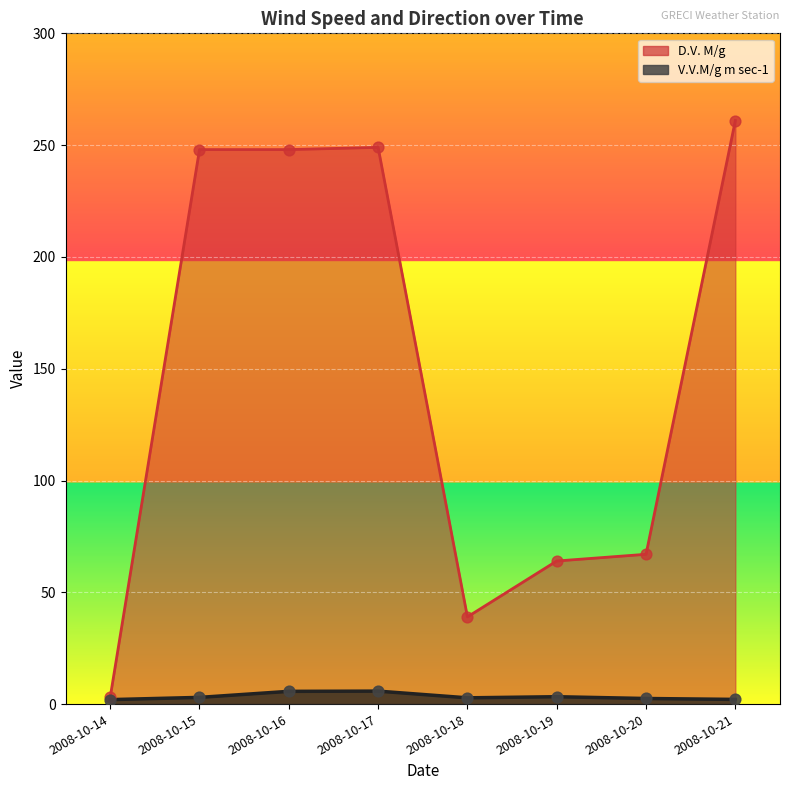

Which series contains the lowest Y value?

V.V.M/g m sec-1